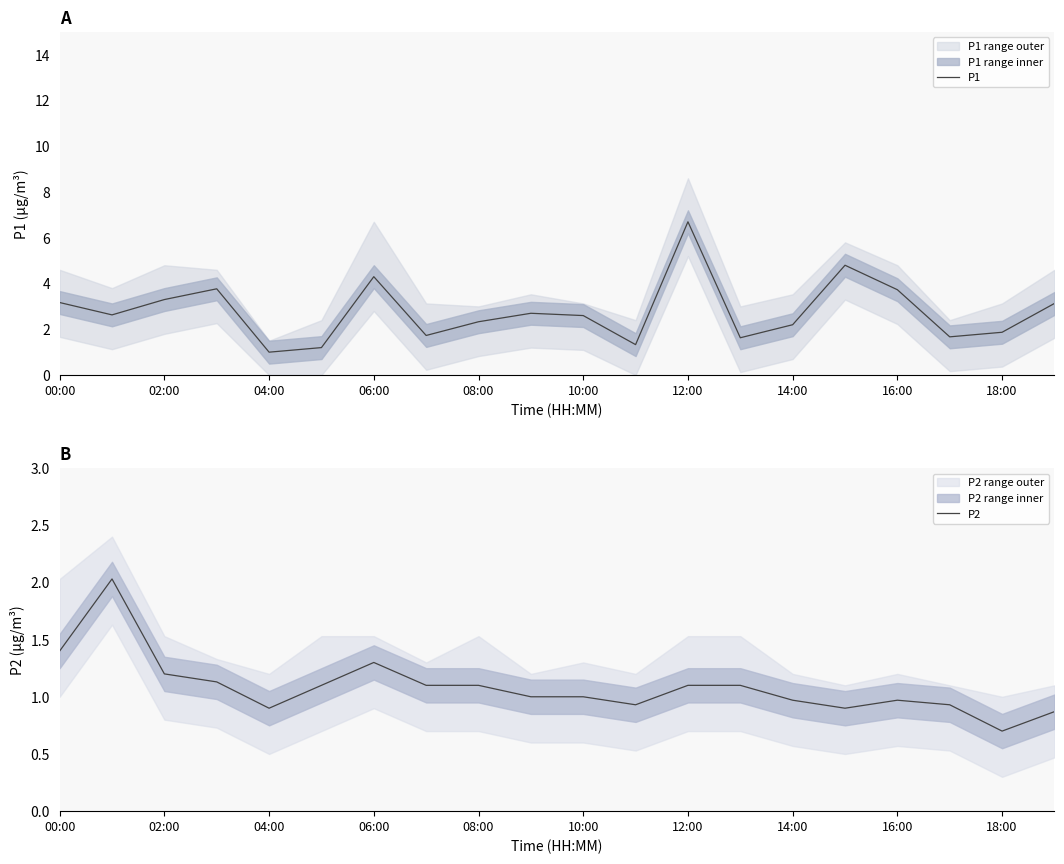

What is the label of the 16th point from the left?

15